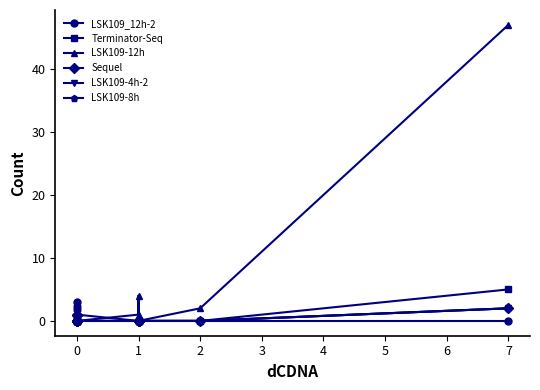

After their last crossing, which series has the higher values: Sequel or LSK109-12h?

LSK109-12h